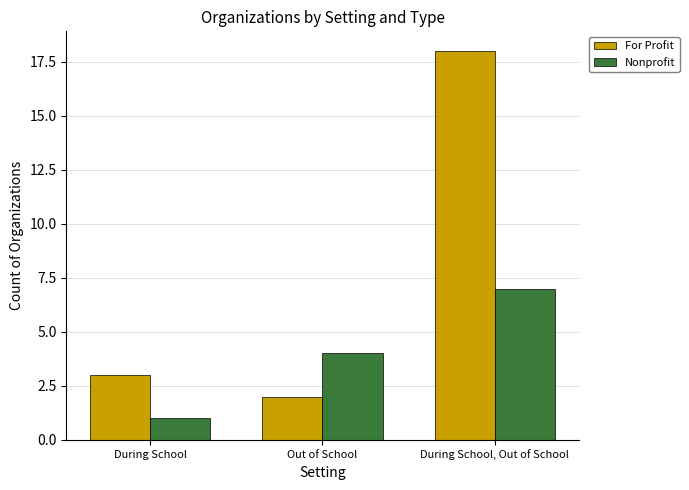

Is the value of Nonprofit at During School greater than the value of For Profit at Out of School?

No